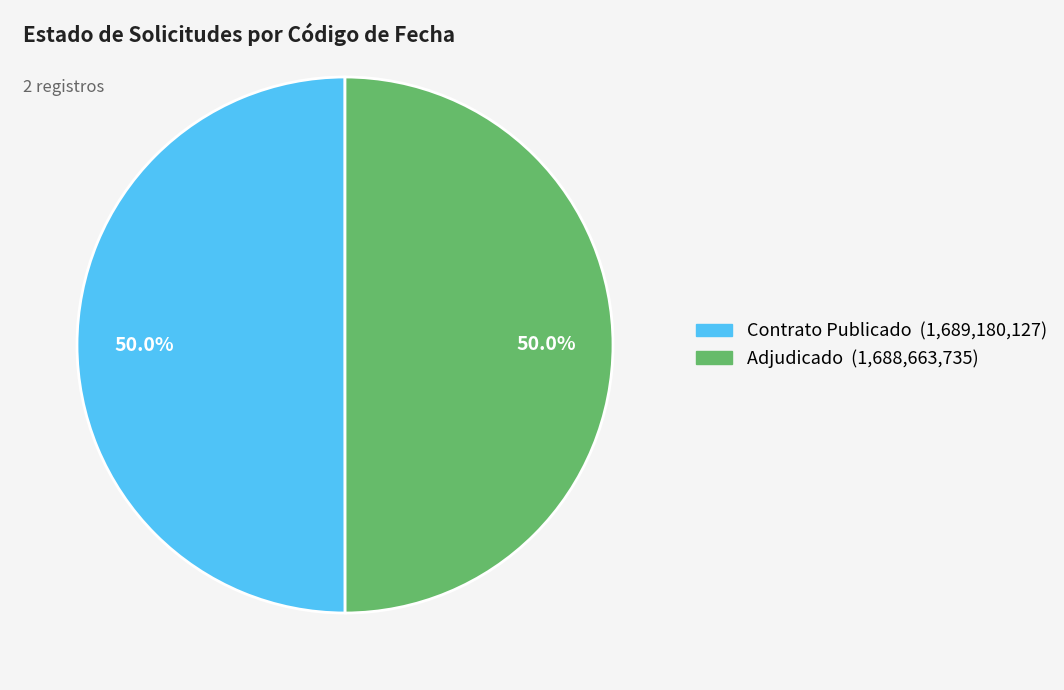

How many segments does this pie chart have?

2